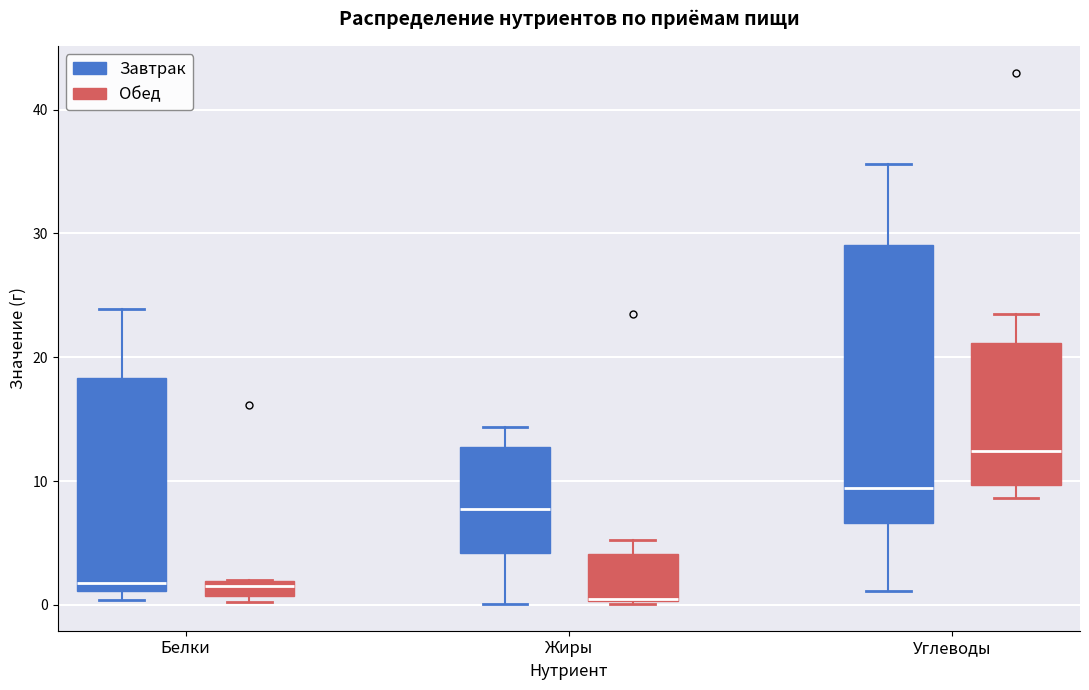

Comparing the boxes themselves (not the whiskers), which one is the tallest?

Углеводы (Завтрак)